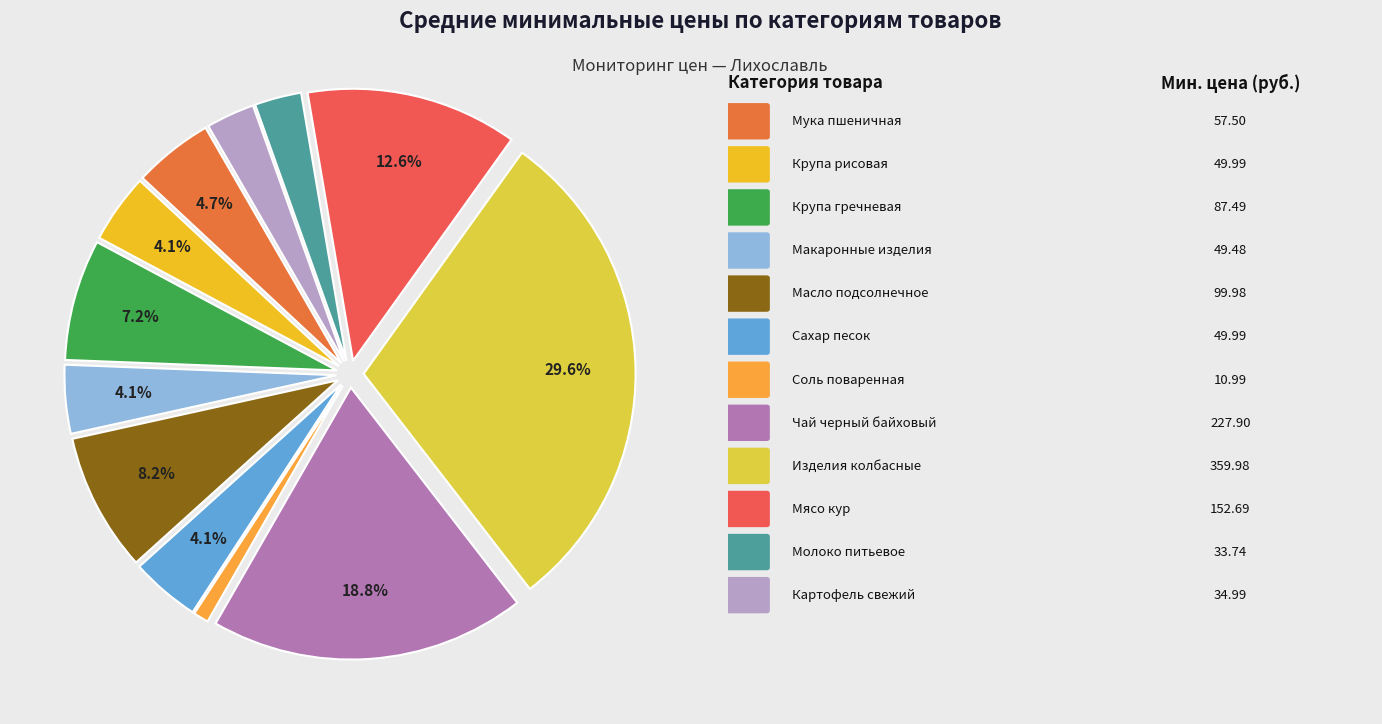

How many slices are in this pie chart?

12